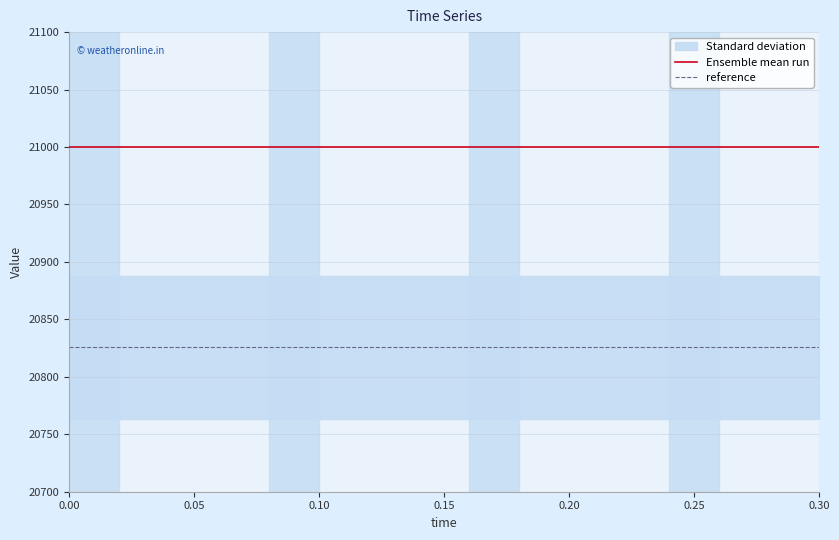

Reading right to left, list all the values displayed in this chart.

Ensemble mean run: 21000.0	21000.0	21000.0	21000.0	21000.0	21000.0	21000.0	21000.0	21000.0	21000.0	21000.0	21000.0	21000.0	21000.0	21000.0	21000.0
reference: 20825.7	20825.7	20825.7	20825.7	20825.7	20825.7	20825.7	20825.7	20825.7	20825.7	20825.7	20825.7	20825.7	20825.7	20825.7	20825.7